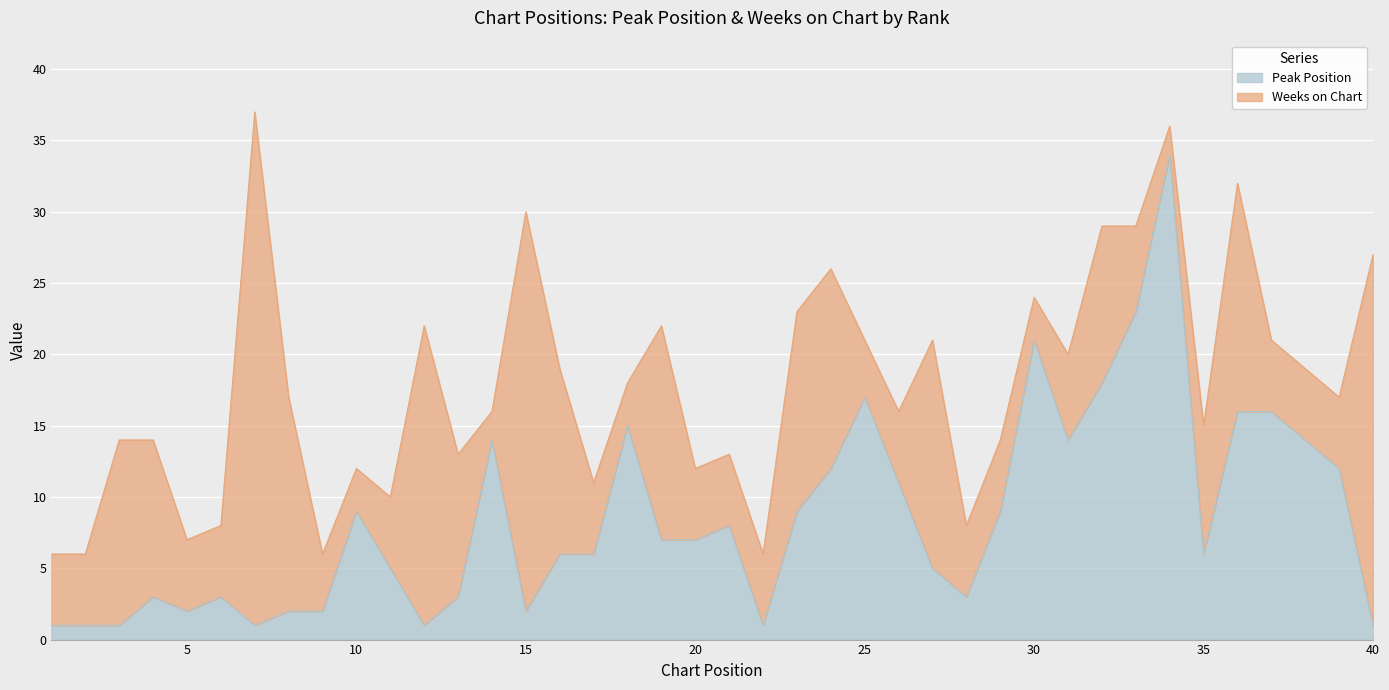

How many data points are less than 7?

20